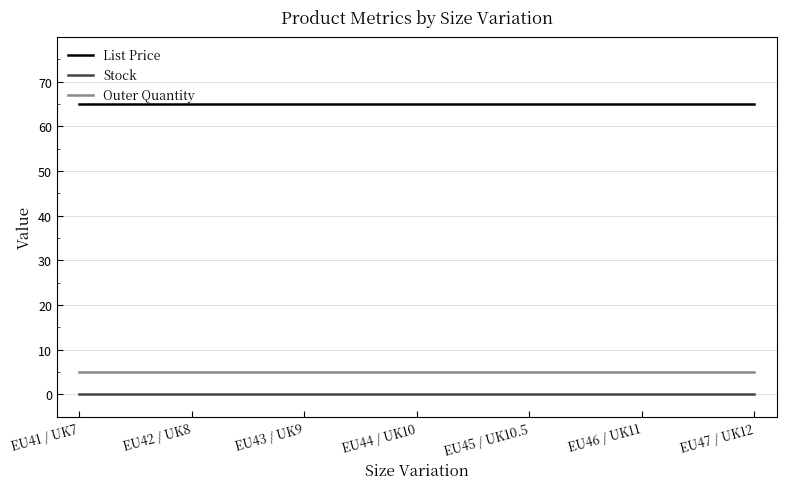

True or false: List Price and Outer Quantity cross at least once.

False